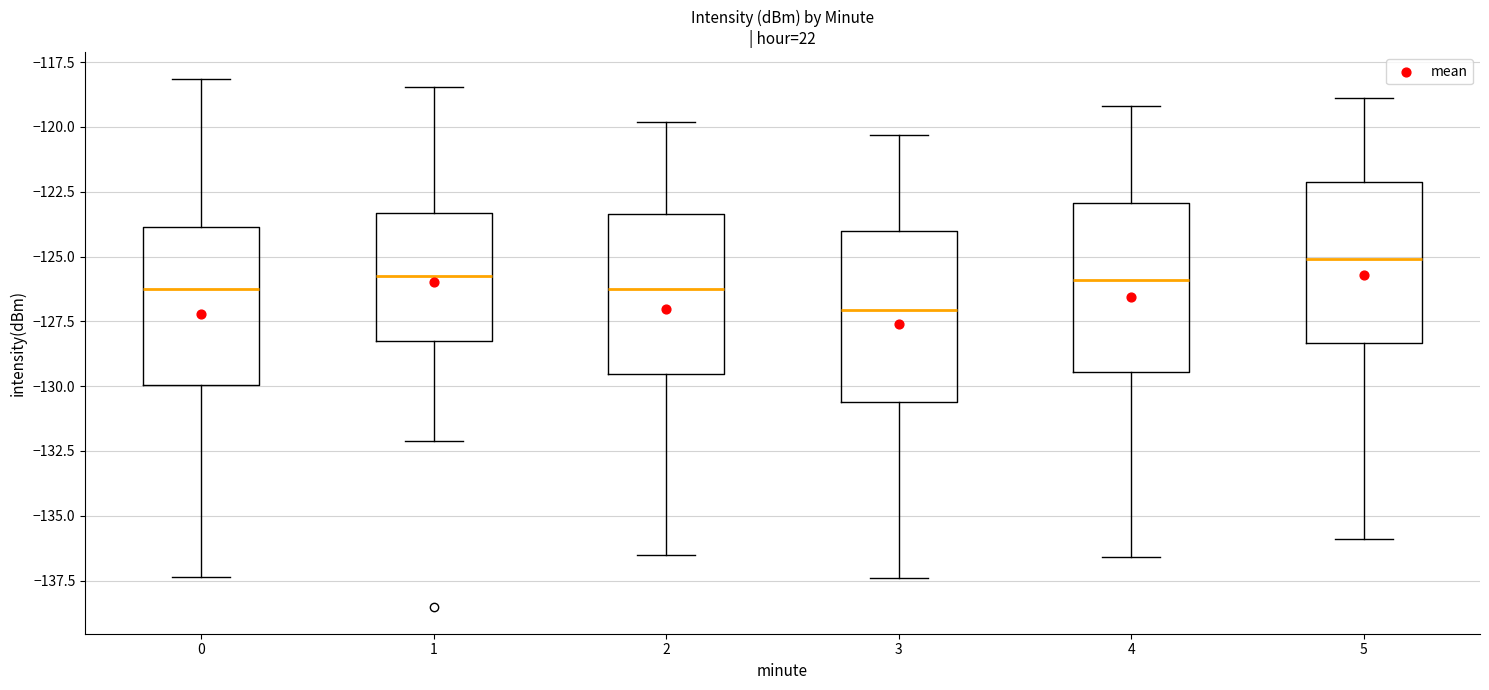

Where is the lower edge of the box at x = 4 on the y-axis? The values are not printed on the chart, so give them approximately, as read against the axis.

-129.5